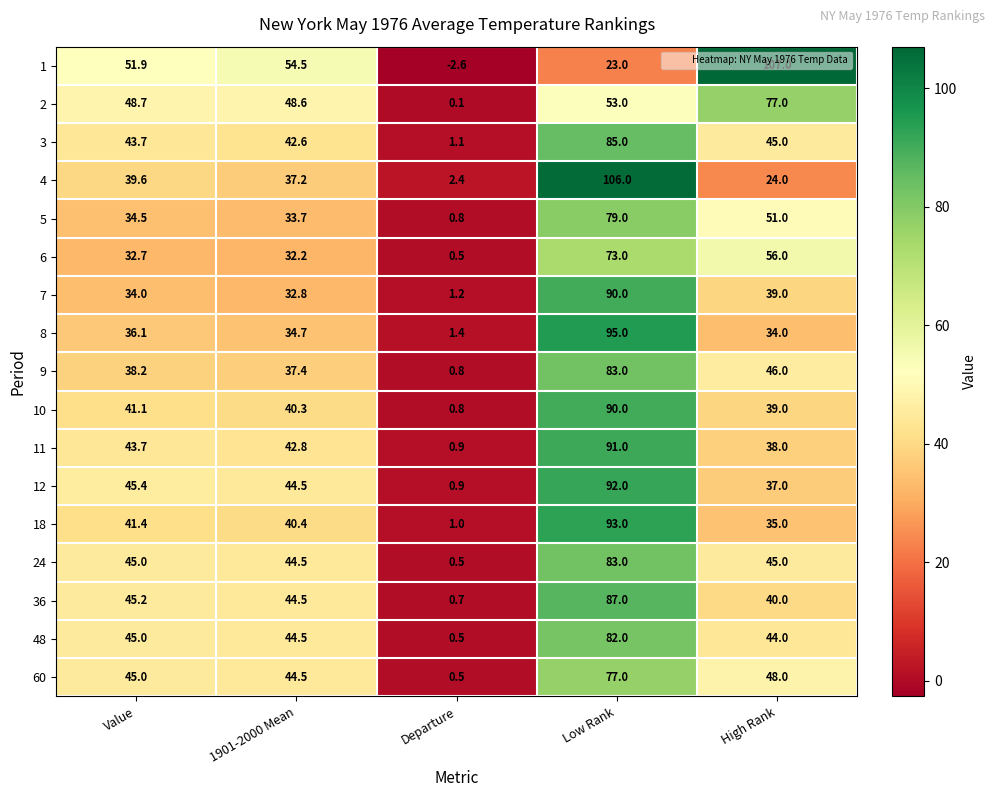

At which label does 2 first exceed 48?

Value